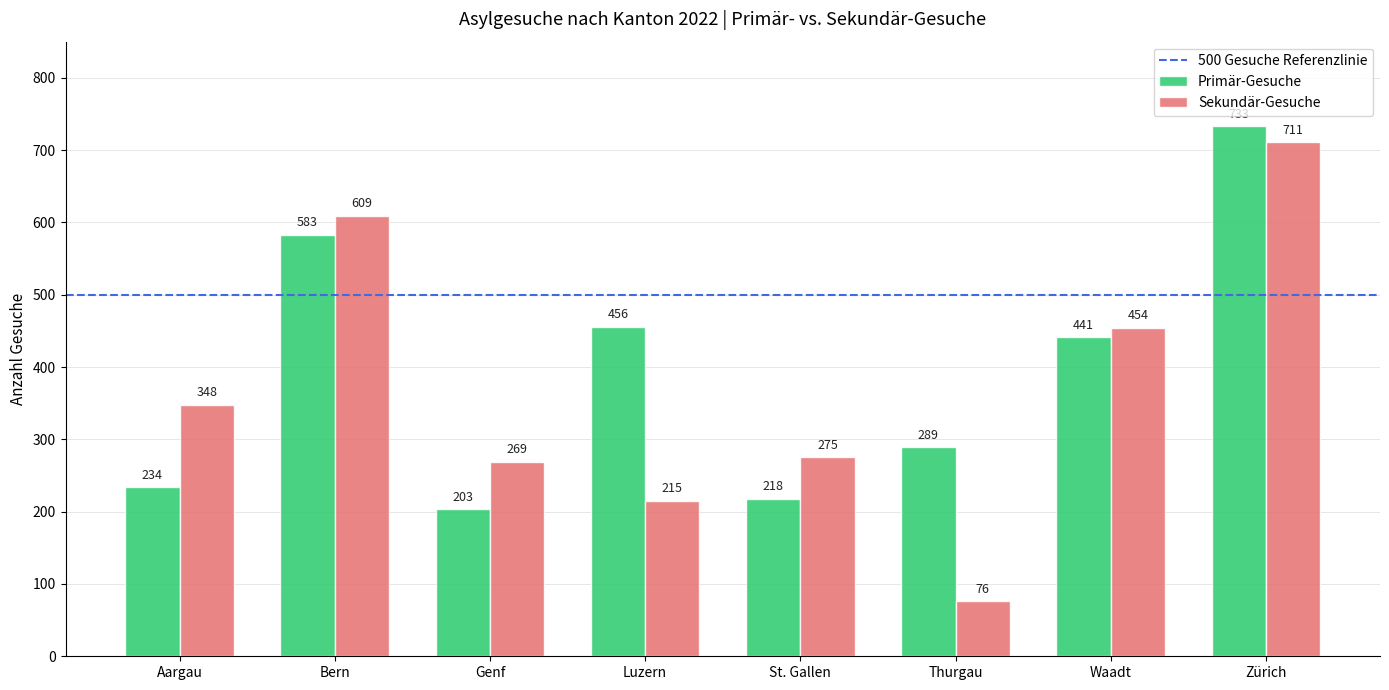

Rank the series at Aargau from highest to lowest value.

Sekundär-Gesuche, Primär-Gesuche